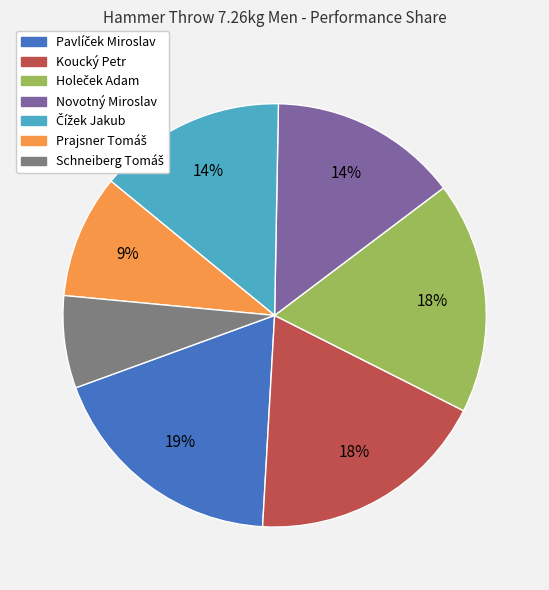

Does any single category account for the majority?

No